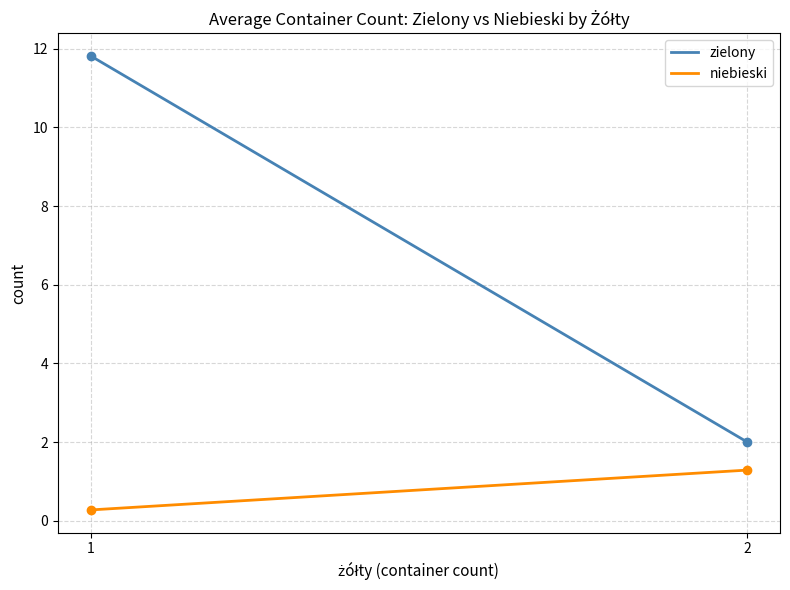

Reading right to left, transcribe all the data shown in this chart.

zielony: 2=2.0	1=11.8
niebieski: 2=1.3	1=0.3